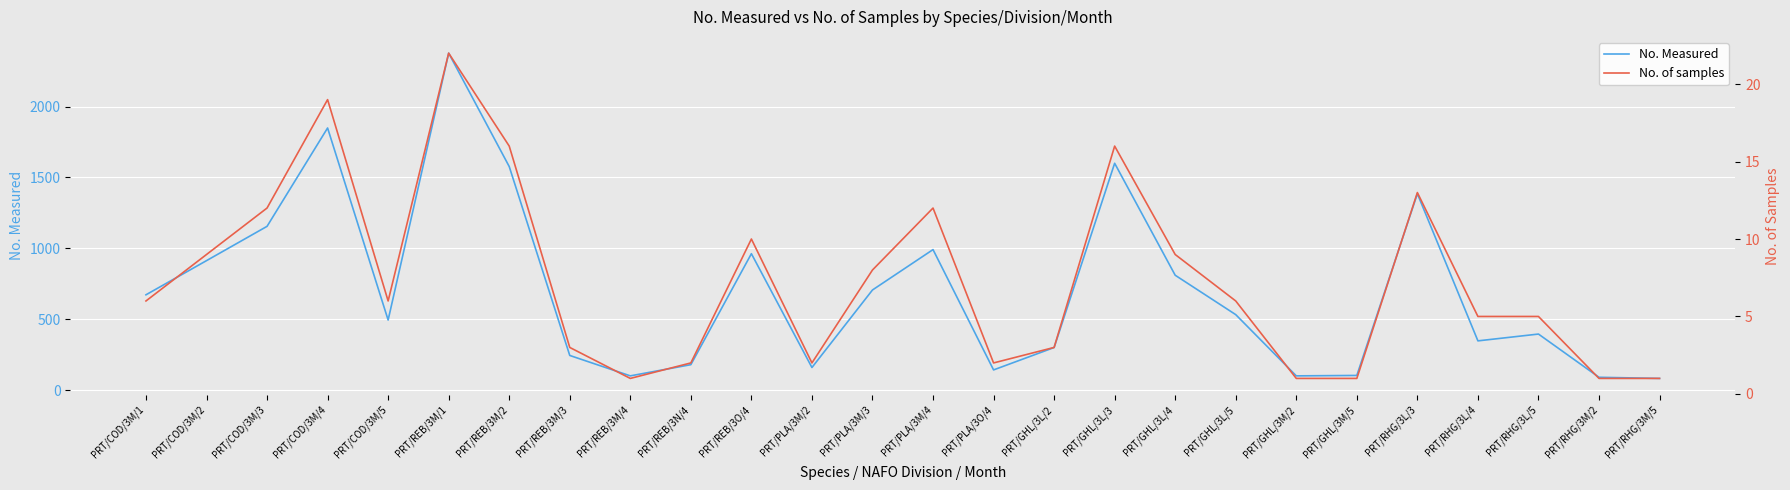

What are all the series names shown in the legend?

No. Measured, No. of samples